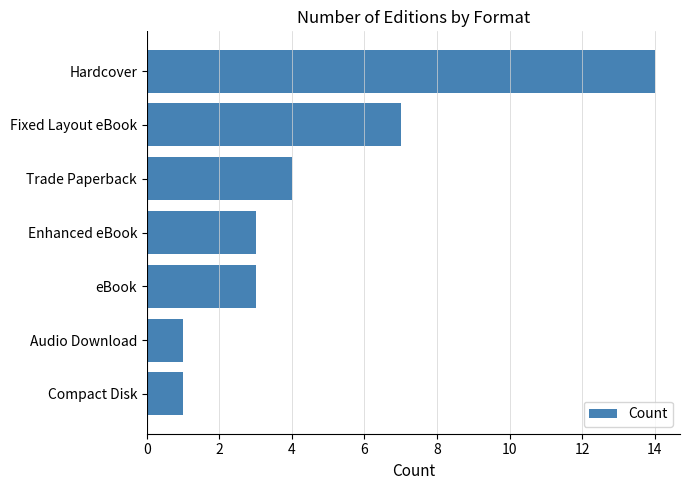

What is the greatest value displayed?

14